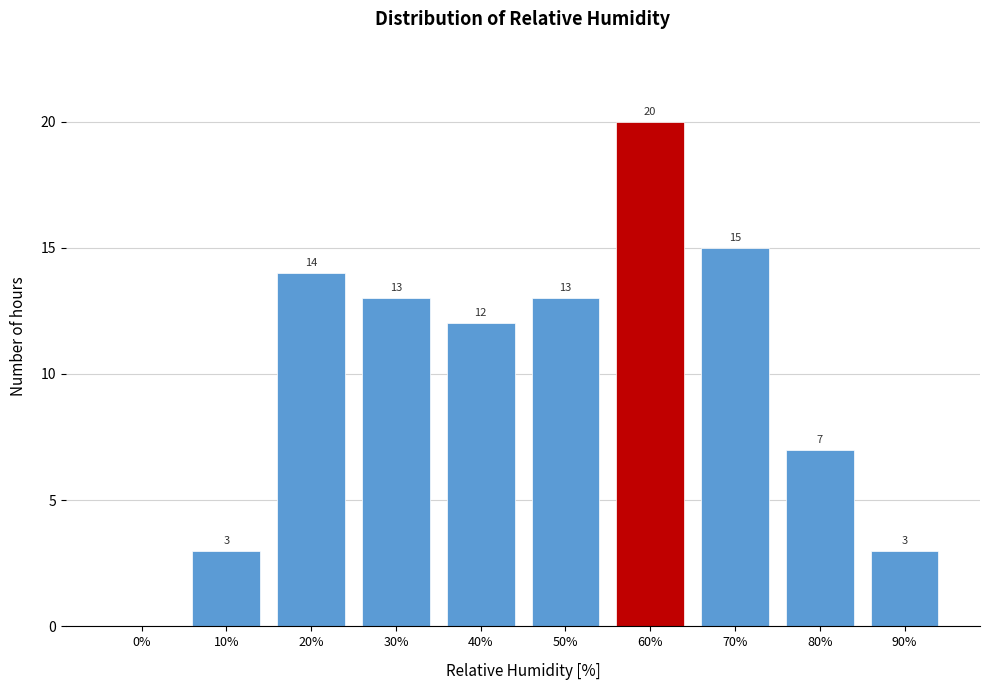

Reading right to left, list all the values displayed in this chart.

90%=3	80%=7	70%=15	60%=20	50%=13	40%=12	30%=13	20%=14	10%=3	0%=0